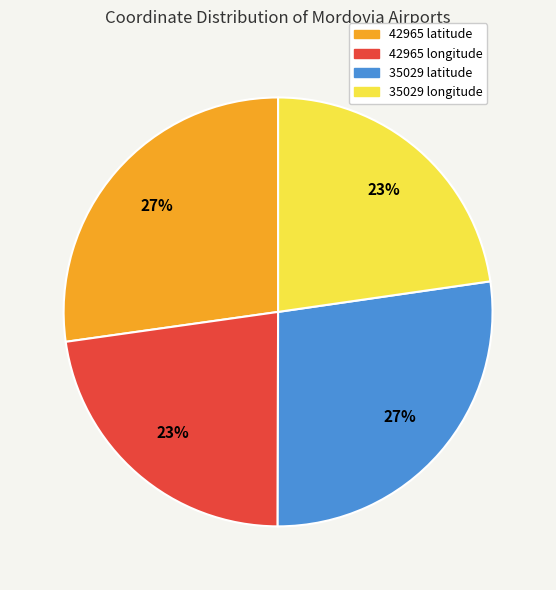

To the nearest percent, what is the average slice percentage?

25%